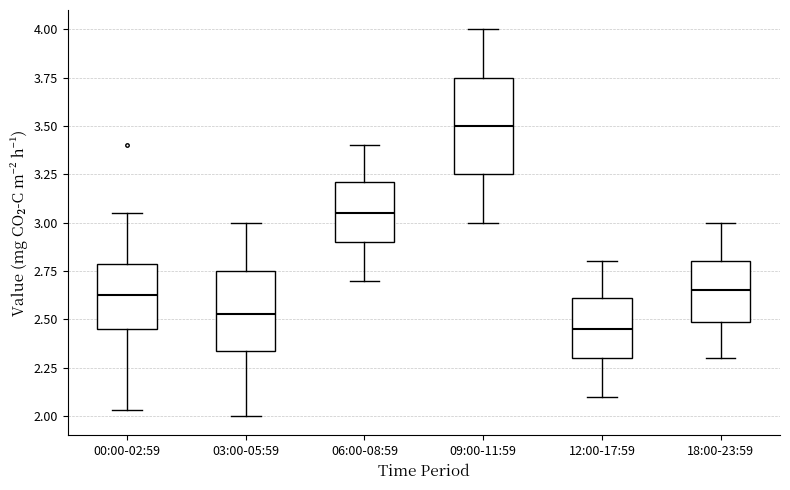

Reading left to right, read every box against the y-axis: the position of its median line, the range the box covers, and the ends of its whiskers. The values are not printed on the chart, so give them approximately, as read against the axis.

00:00-02:59: median 2.65, box 2.45 to 2.80, whiskers 2.05 to 3.05
03:00-05:59: median 2.55, box 2.35 to 2.75, whiskers 2.00 to 3.00
06:00-08:59: median 3.05, box 2.90 to 3.20, whiskers 2.70 to 3.40
09:00-11:59: median 3.50, box 3.25 to 3.75, whiskers 3.00 to 4.00
12:00-17:59: median 2.45, box 2.30 to 2.60, whiskers 2.10 to 2.80
18:00-23:59: median 2.65, box 2.50 to 2.80, whiskers 2.30 to 3.00